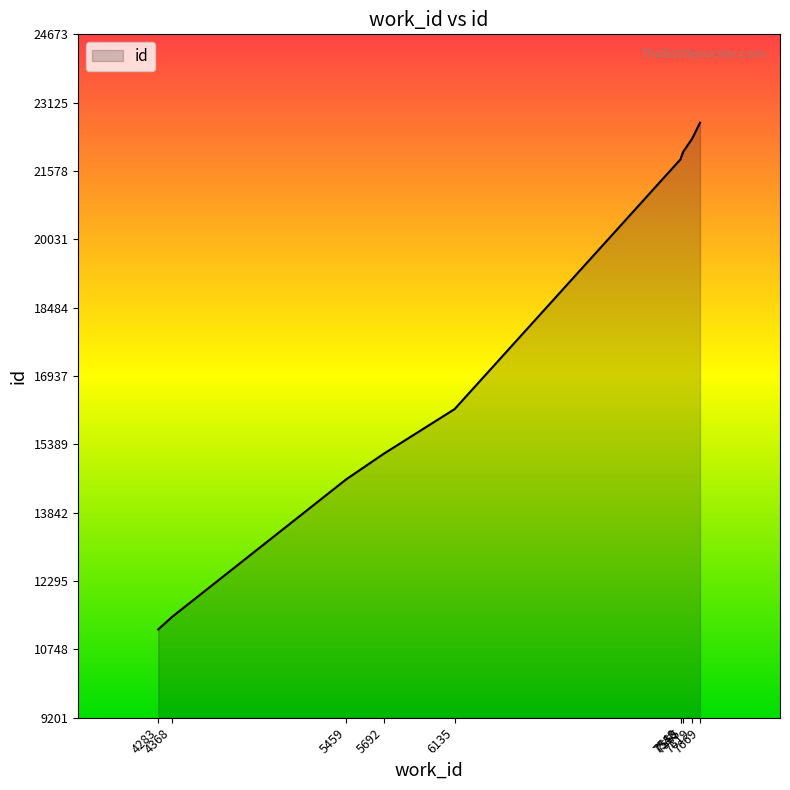

What is the maximum value shown in the chart?

22673